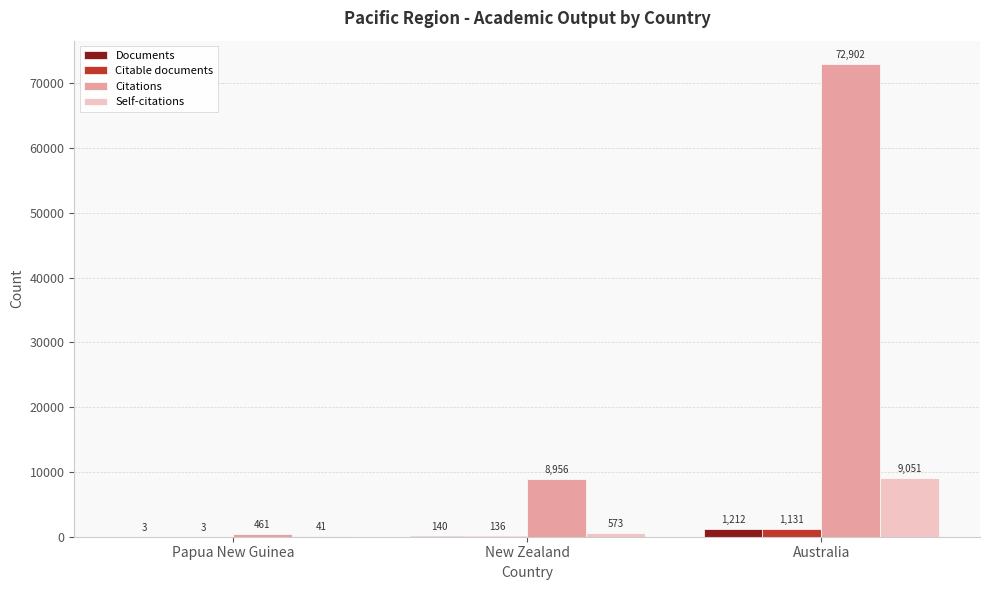

Count the number of data series in this chart.

4